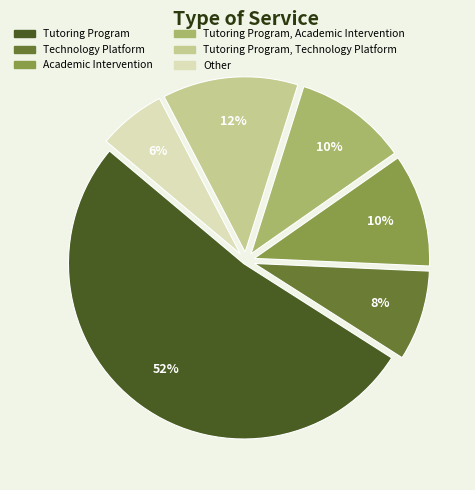

To the nearest percent, what is the difference between the Other and Tutoring Program, Academic Intervention slice percentages?

4%